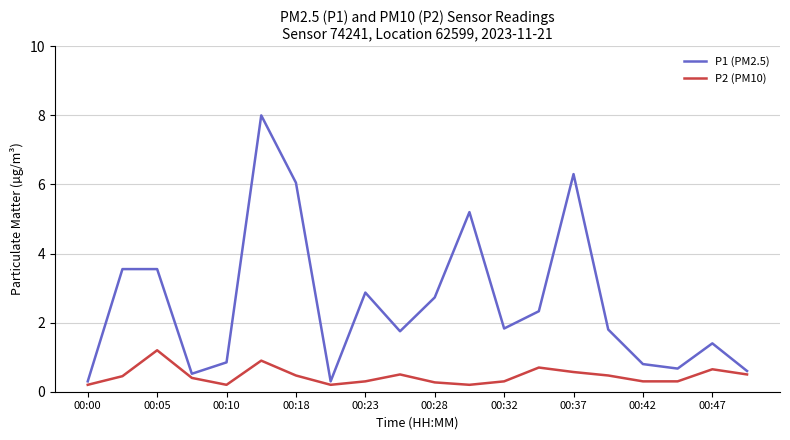

Which series has the largest range (max minus min)?

P1 (PM2.5)